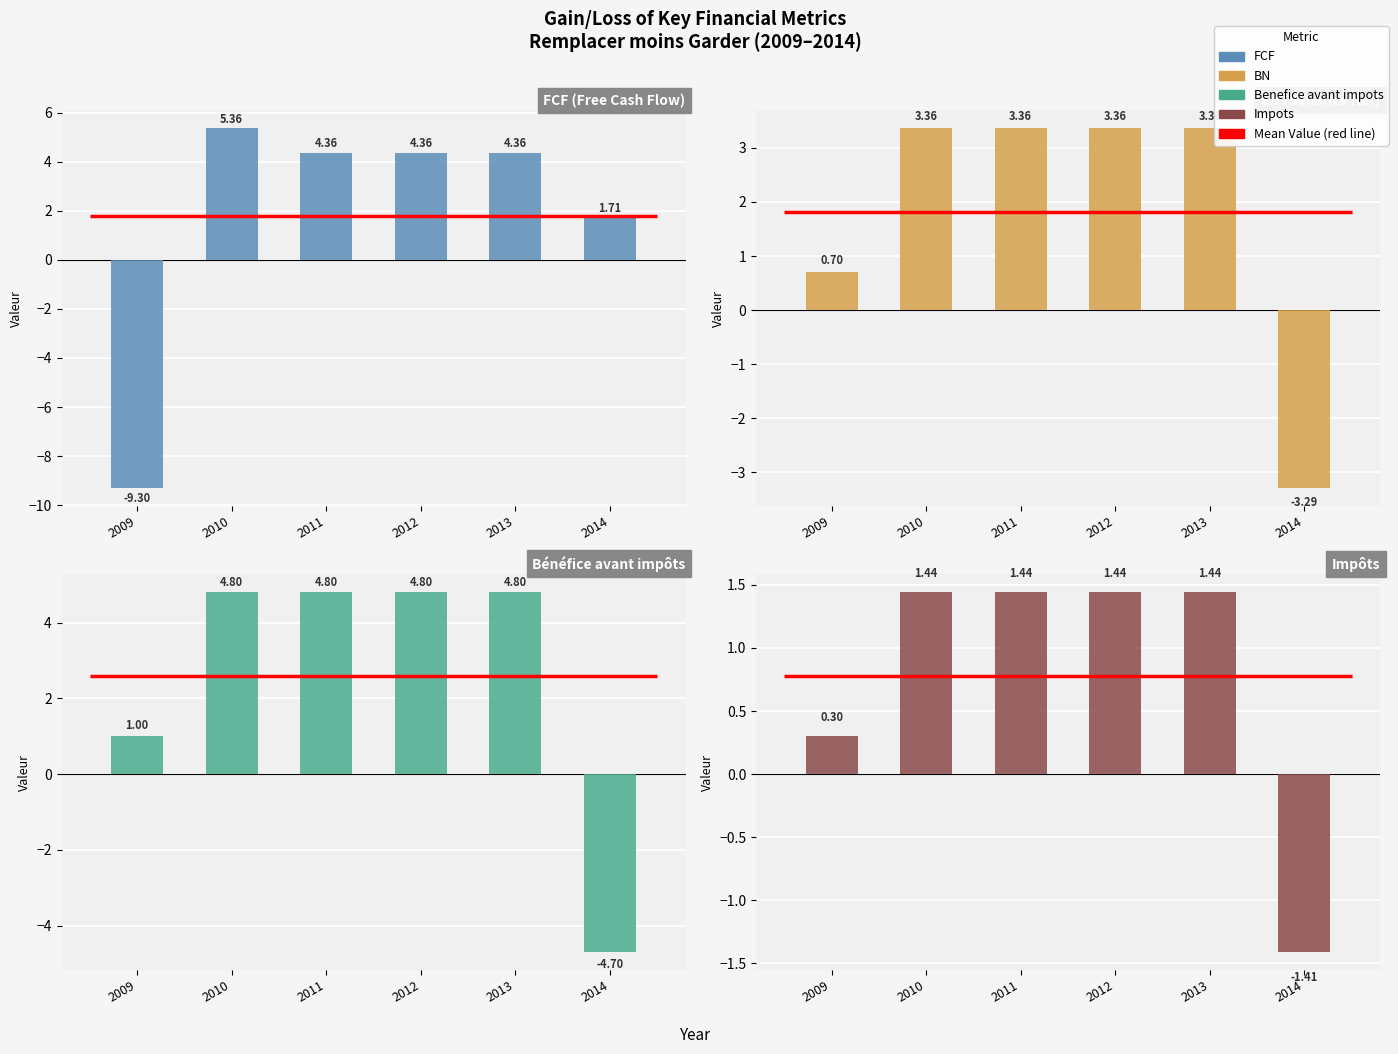

What is the highest value of the BN series?

3.4